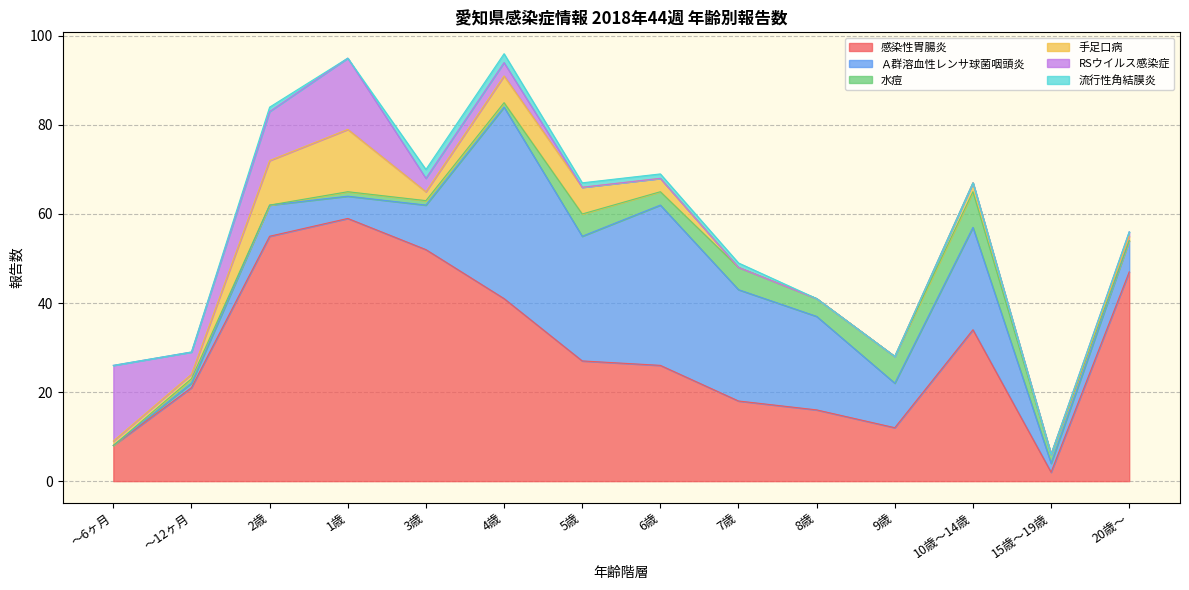

What are all the series names shown in the legend?

感染性胃腸炎, Ａ群溶血性レンサ球菌咽頭炎, 水痘, 手足口病, RSウイルス感染症, 流行性角結膜炎